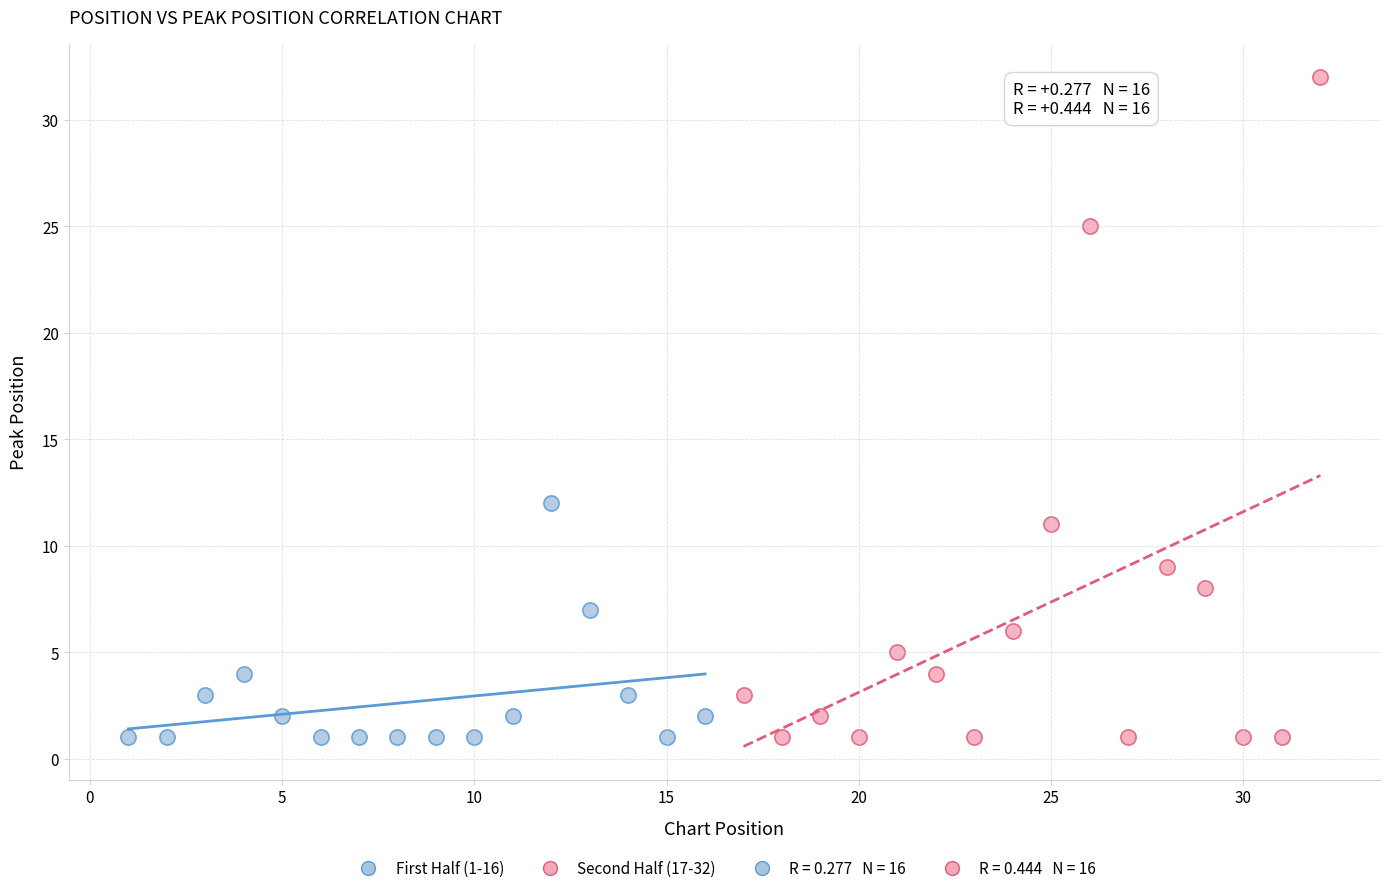

Which series has the largest Y range (max minus min)?

Second Half (17-32)